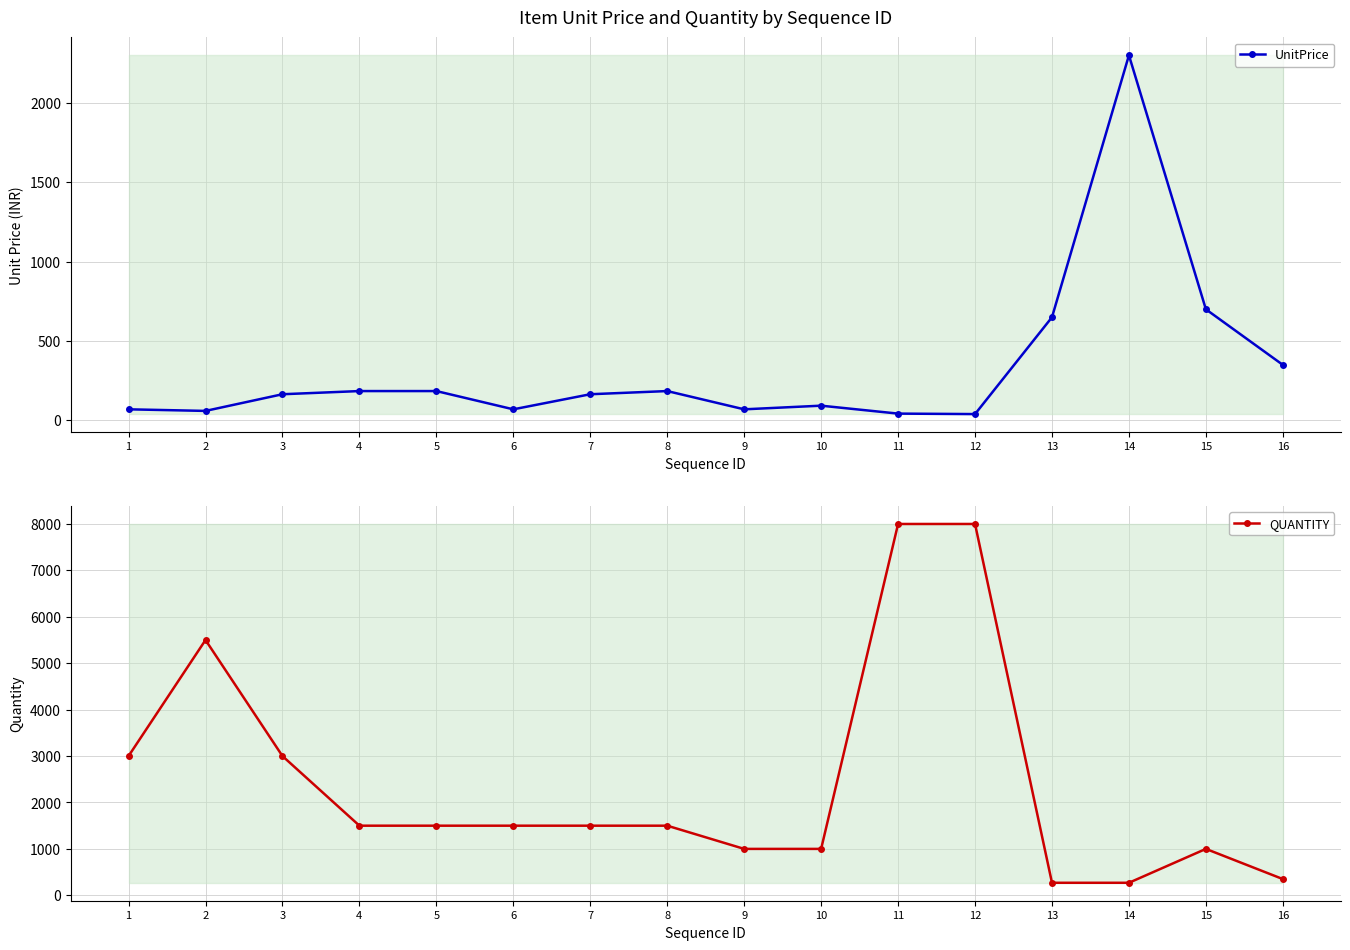

At how many categories does at least one series exceed 4421?

3